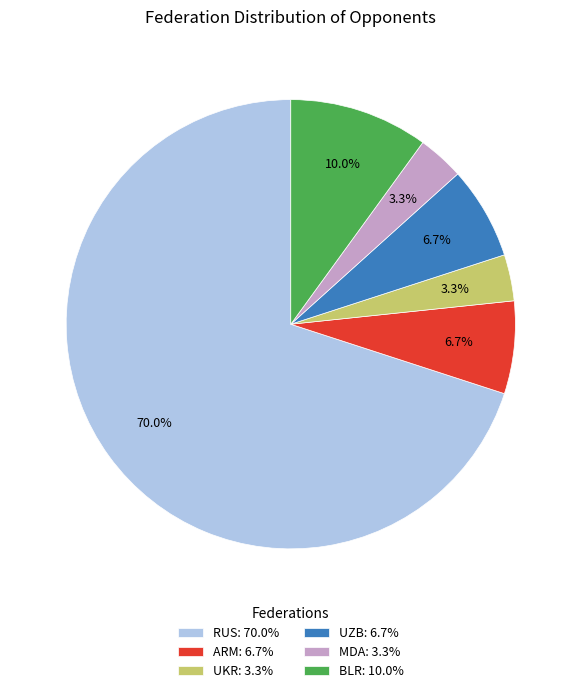

To the nearest percent, what is the difference between the UZB and BLR slice percentages?

3%